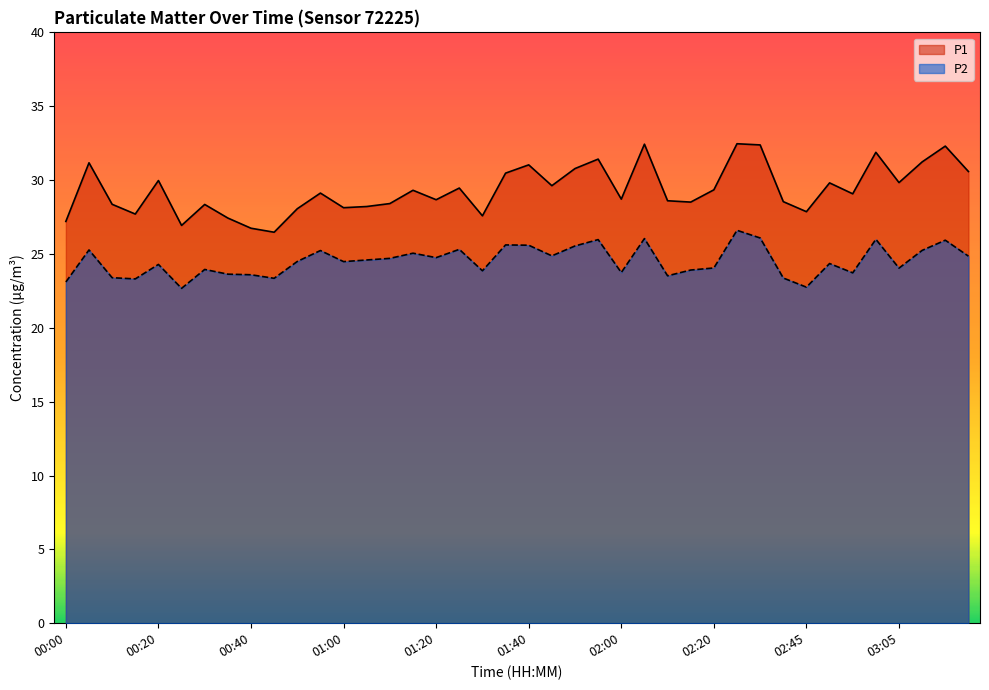

Does the chart have visible grid lines?

No